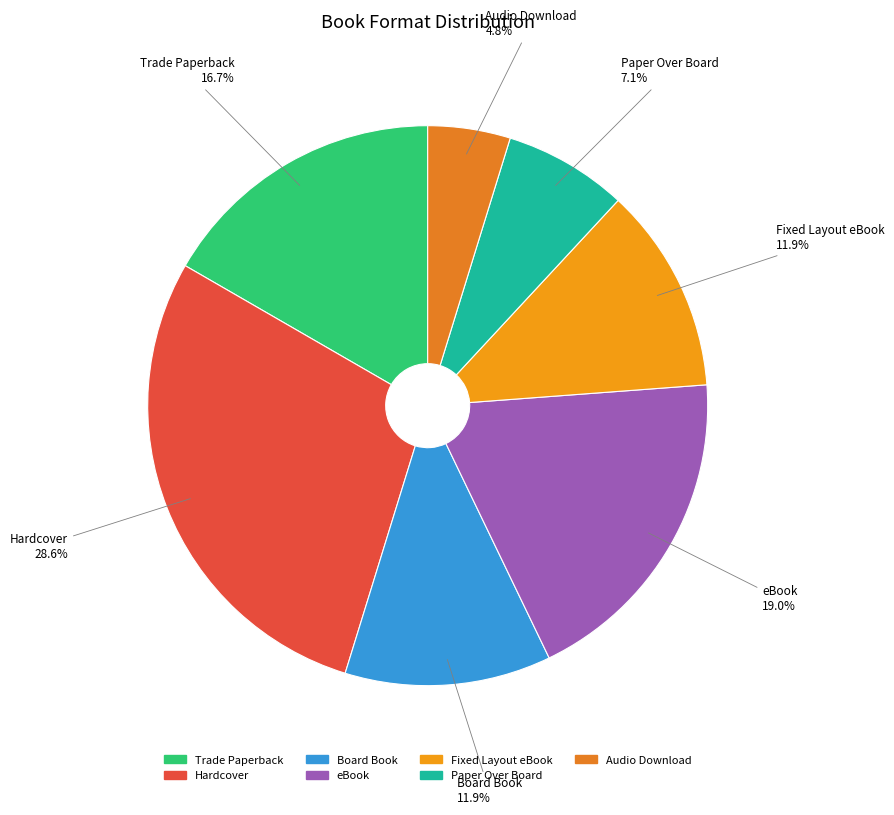

What is the largest slice in the pie chart?

Hardcover